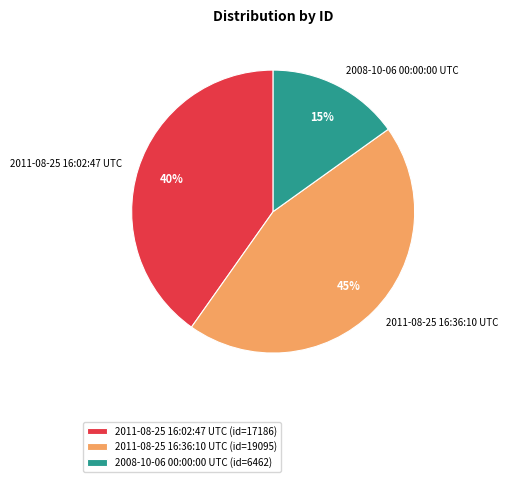

To the nearest percent, what is the difference between the largest and smallest slice percentages?

30%